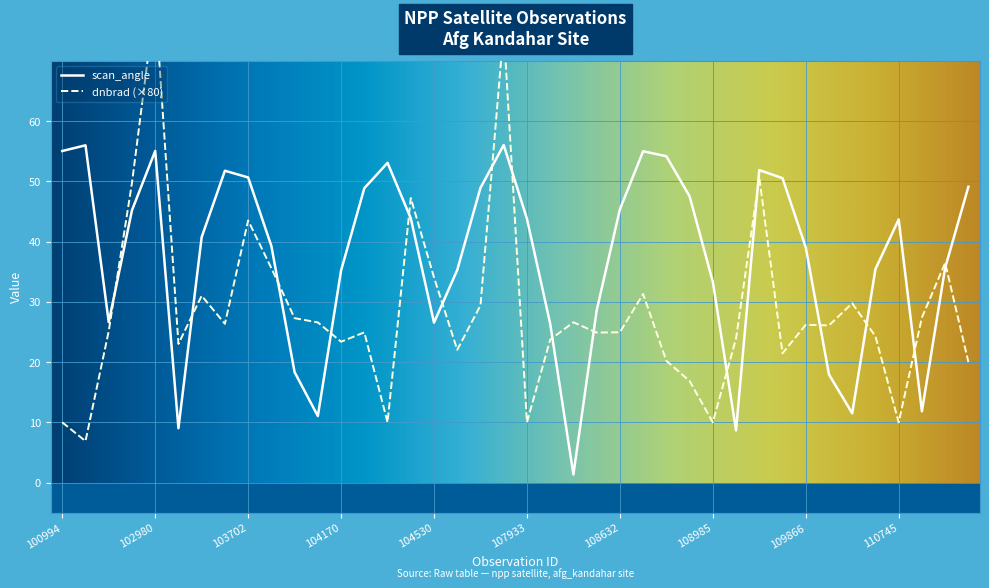

Reading right to left, list all the values displayed in this chart.

dnbrad: 114382=20.0	114267=36.5	2933=27.4	110745=10.0	110385=24.3	110213=29.8	2276=26.1	109866=26.2	109691=21.5	109679=50.6	109157=23.9	108985=10.0	108816=16.9	108802=20.2	108645=31.3	108632=25.0	108455=24.9	108281=26.6	108103=23.7	107933=10.0	107921=75.2	107744=29.4	107573=22.0	104530=34.1	104414=47.2	104295=10.0	104287=24.9	104170=23.4	104054=26.6	103936=27.3	103818=35.6	103702=43.5	103694=26.4	103574=31.0	103338=23.0	102980=80.0	102972=49.7	539=25.1	102482=6.9	100994=10.0
scan_angle: 114382=49.1	114267=35.7	2933=11.8	110745=43.7	110385=35.4	110213=11.5	2276=17.9	109866=39.0	109691=50.5	109679=51.9	109157=8.7	108985=33.3	108816=47.5	108802=54.2	108645=55.0	108632=45.4	108455=28.6	108281=1.3	108103=26.4	107933=43.8	107921=56.0	107744=48.9	107573=35.3	104530=26.5	104414=43.9	104295=53.1	104287=48.9	104170=35.2	104054=11.0	103936=18.3	103818=39.3	103702=50.7	103694=51.8	103574=40.7	103338=9.0	102980=55.1	102972=45.2	539=26.6	102482=56.0	100994=55.0